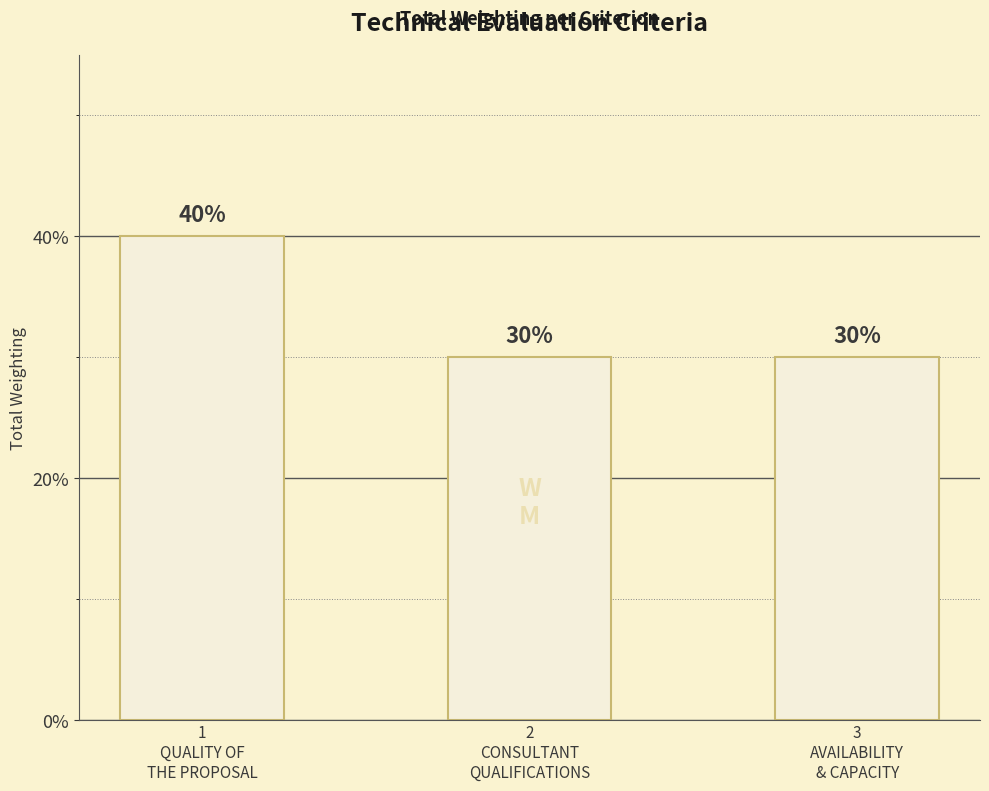

Between 2
CONSULTANT
QUALIFICATIONS and 3
AVAILABILITY
& CAPACITY, which is larger?

2
CONSULTANT
QUALIFICATIONS